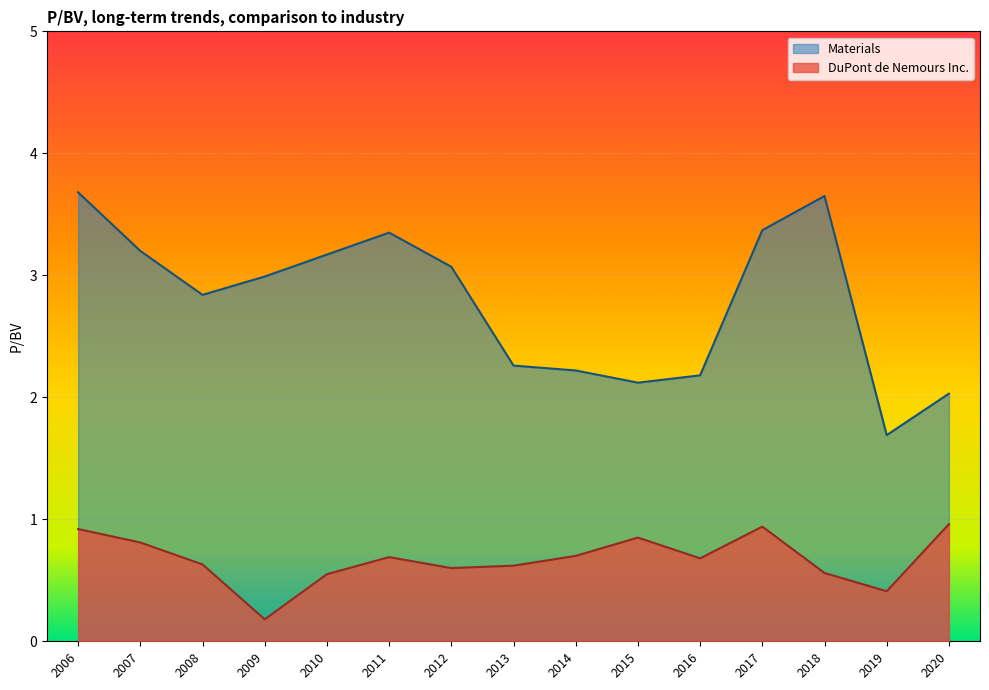

The DuPont de Nemours Inc. series shows 1.0 at 2020. True or false?

True